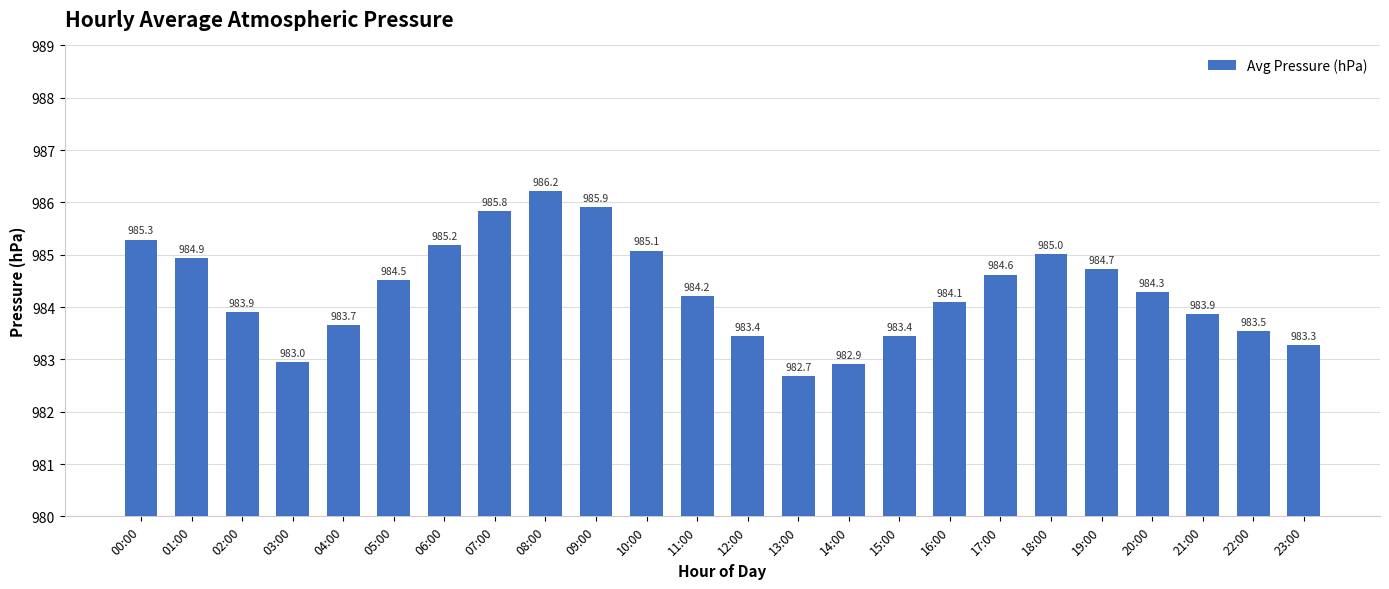

What is the label of the 12th bar from the left?

11:00